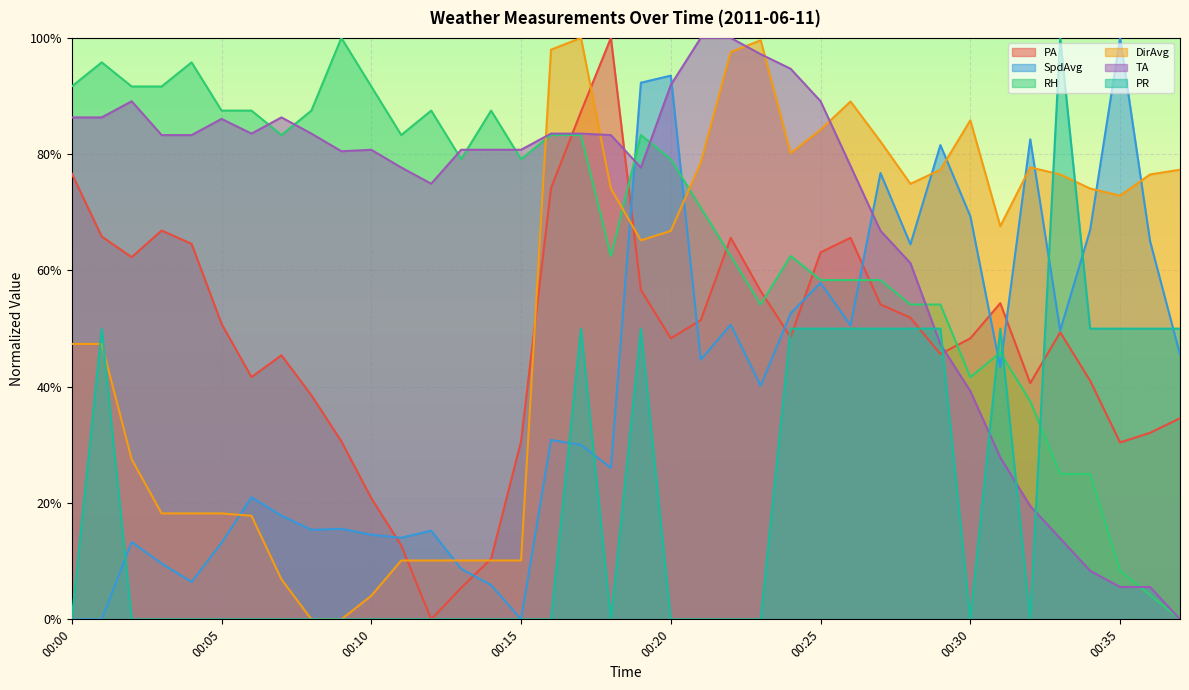

True or false: DirAvg and PA intersect in this chart.

True